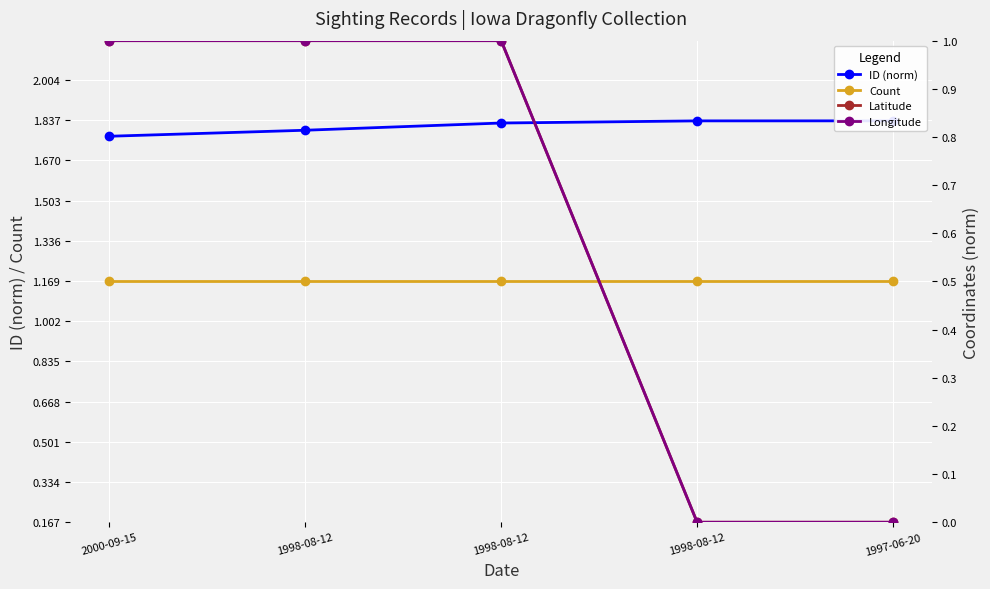

What is the label of the 3rd point from the left?

1998-08-12